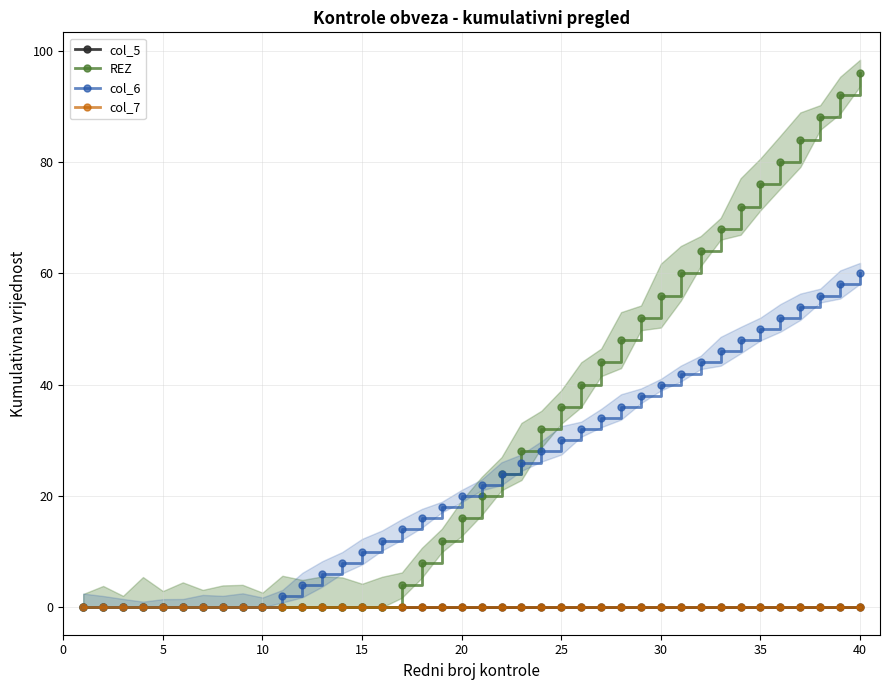

How many lines are shown in the chart?

4